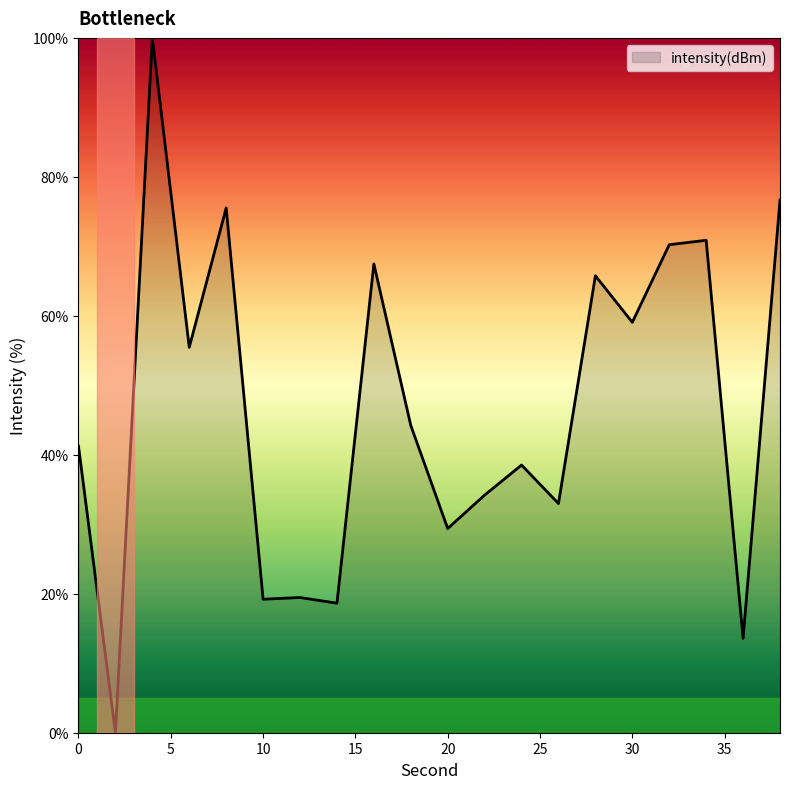

What is the maximum value shown in the chart?

100.0